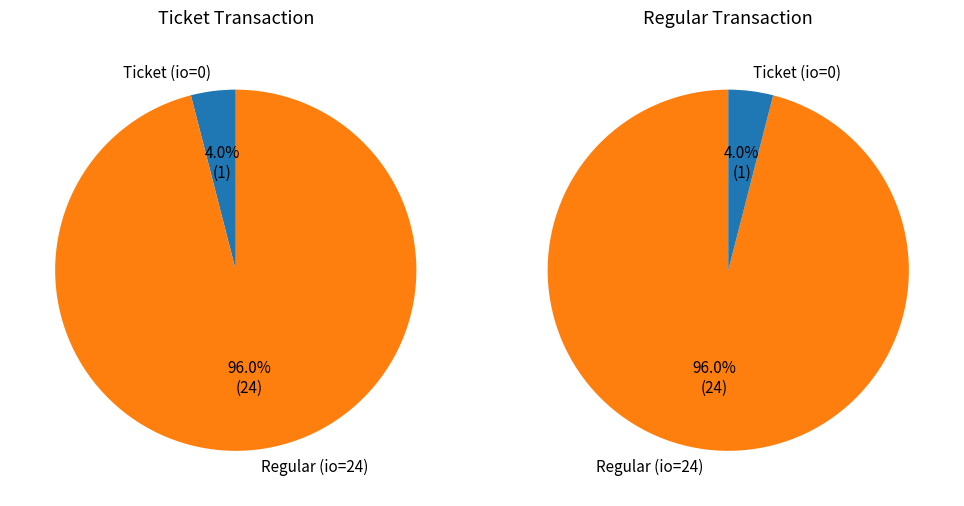

Which has a higher value, io_index=0 (Ticket) or io_index=24 (Regular)?

io_index=24 (Regular)